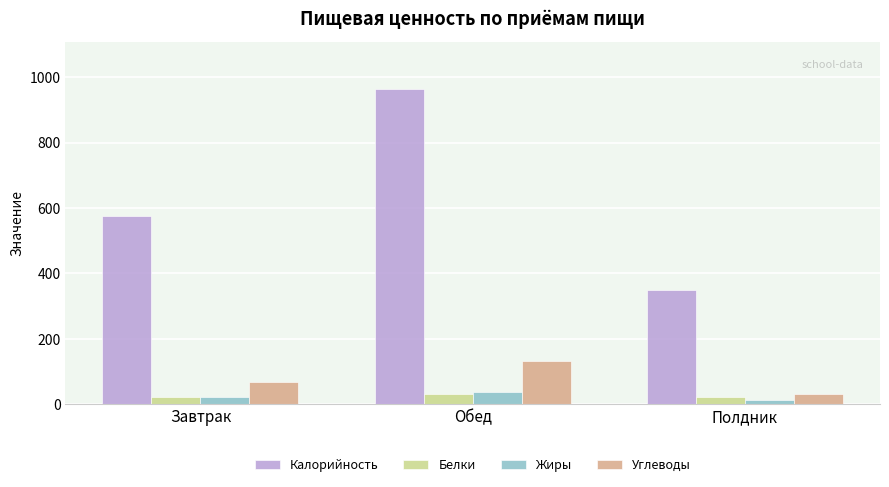

Which category has the lowest value in the Жиры series?

Полдник